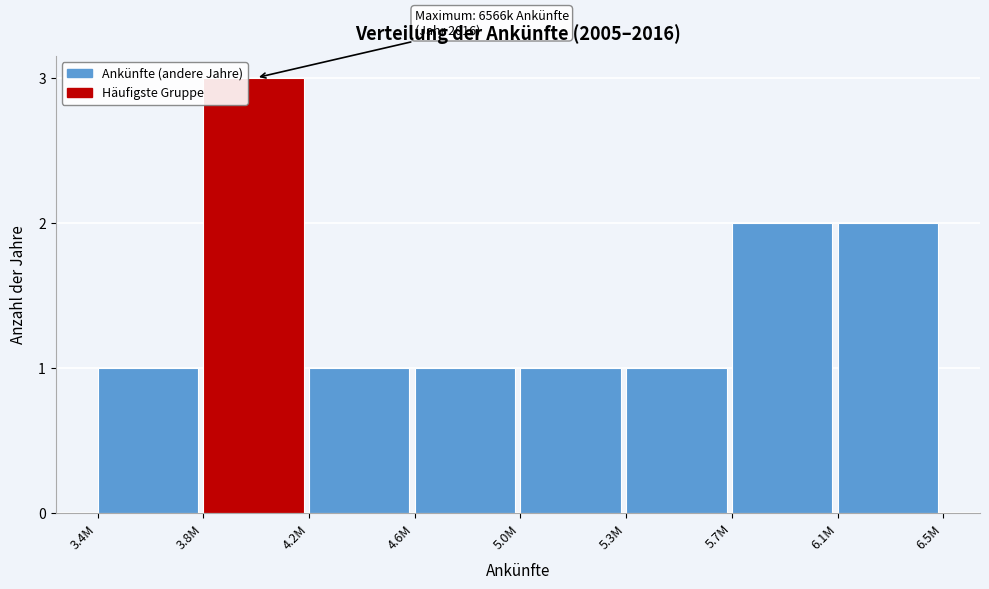

Reading left to right, what are all the values shown in this chart?

3.4M=1	3.8M=3	4.2M=1	4.6M=1	5.0M=1	5.3M=1	5.7M=2	6.1M=2